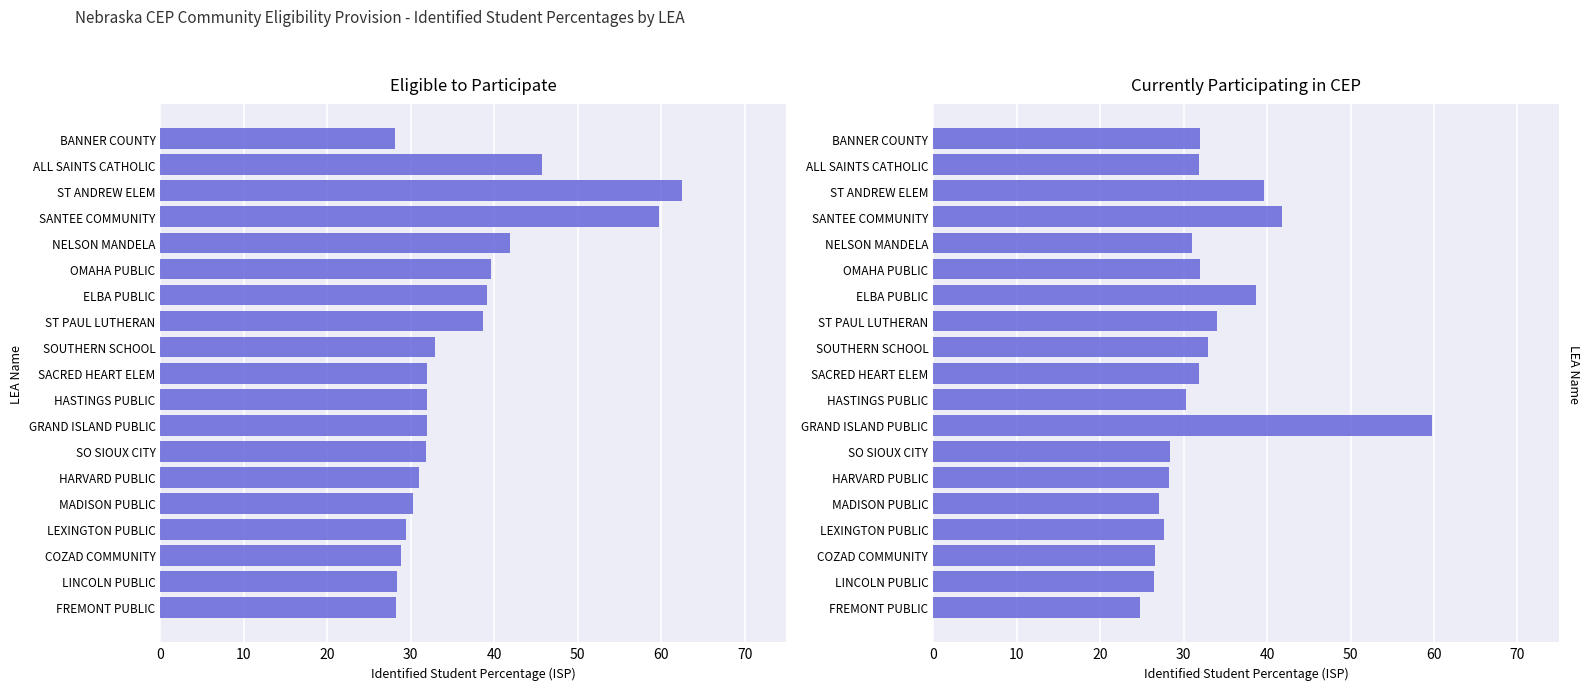

What is the difference between the second highest and second lowest values in the Currently Participating in CEP series?

15.4